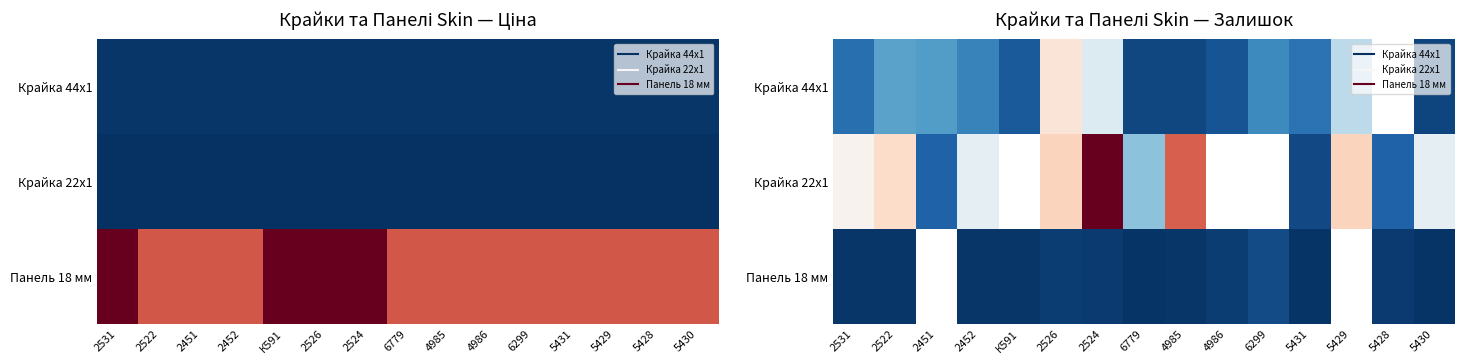

At which category is the sum across all series the highest?

2524